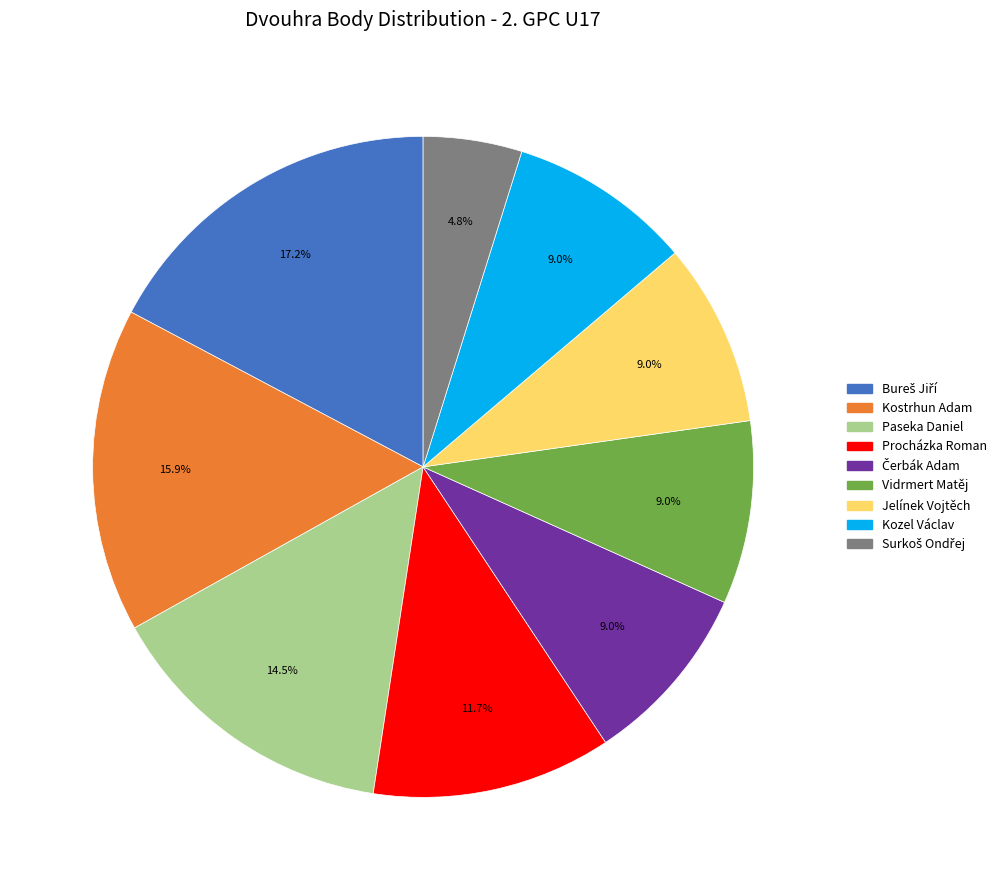

How much of the chart is everything except Procházka Roman?

88.3%